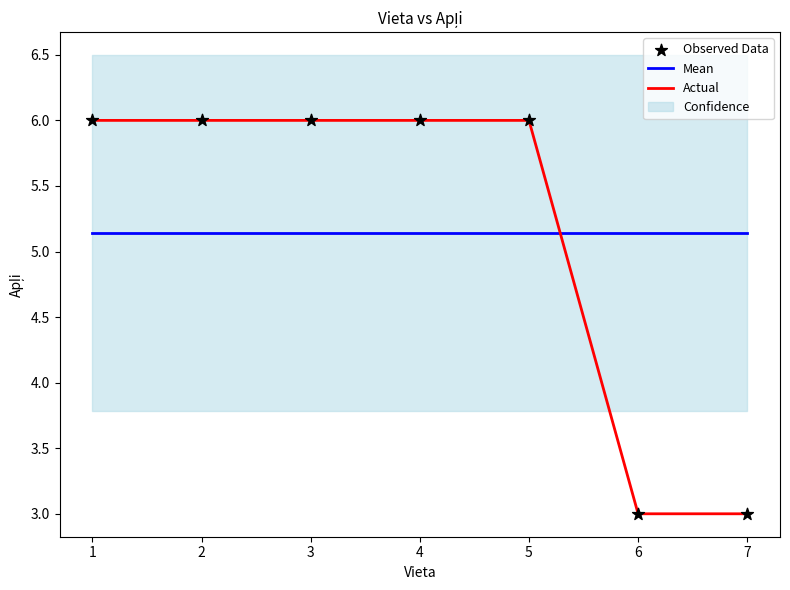

Which series ends up on top after the final intersection of Mean and Actual?

Mean